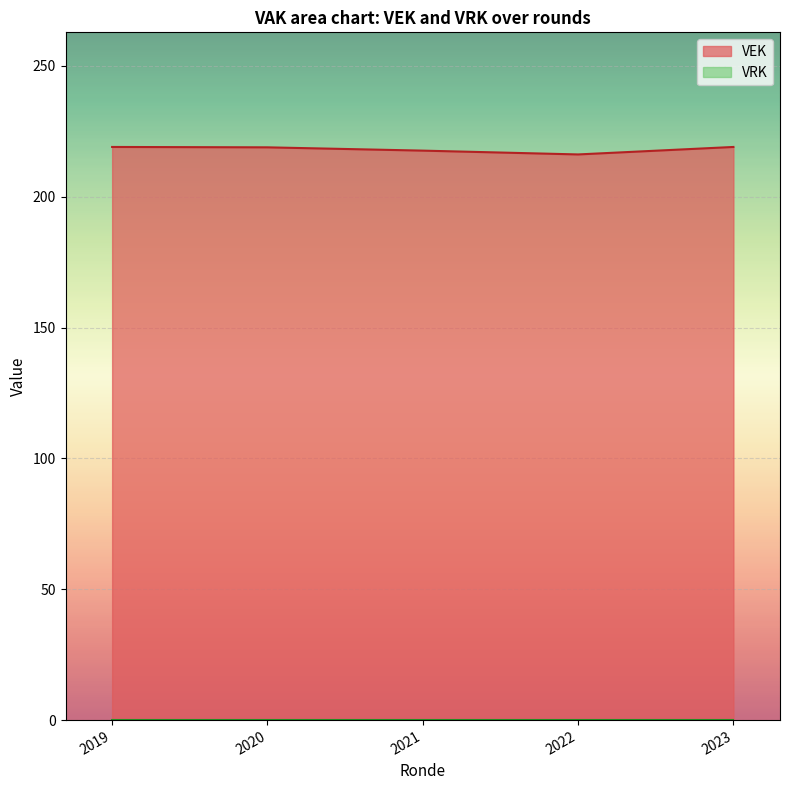

Rank the series at 2019 opmaak ontwerp from highest to lowest value.

VEK, VRK